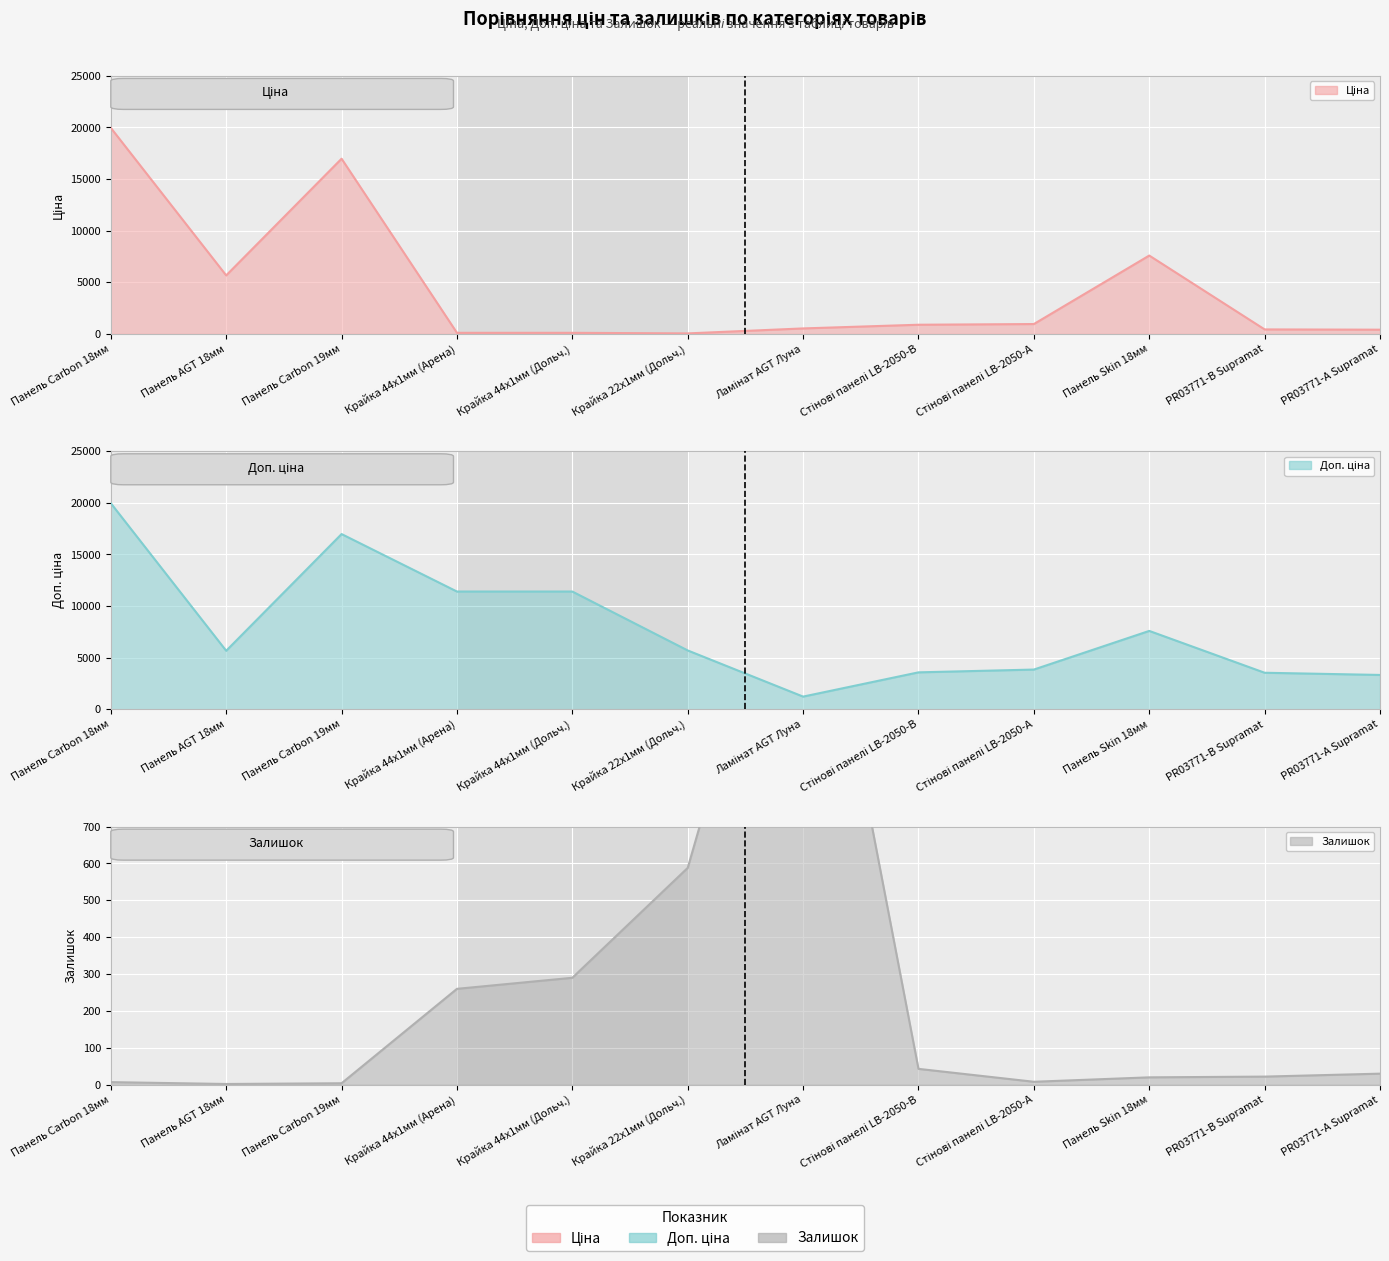

List the labels in order of Ціна value, smallest first.

Крайка 22x1мм (Дольч.), Крайка 44x1мм (Арена), Крайка 44x1мм (Дольч.), PR03771-А Supramat, PR03771-B Supramat, Ламінат AGT Луна, Стінові панелі LB-2050-В, Стінові панелі LB-2050-А, Панель AGT 18мм, Панель Skin 18мм, Панель Carbon 19мм, Панель Carbon 18мм